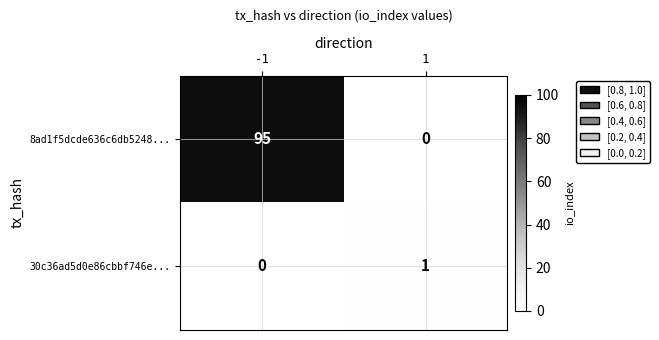

Rank the series by their maximum value, from highest to lowest.

8ad1f5dcde636c6db5248..., 30c36ad5d0e86cbbf746e...